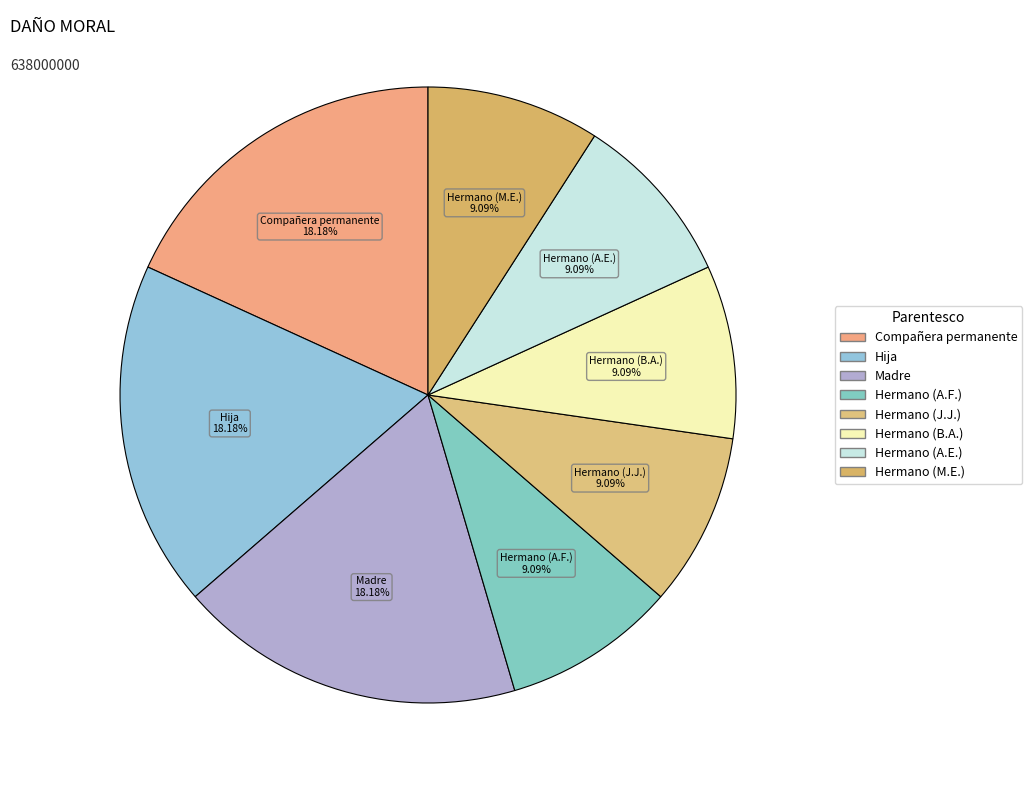

Combined, do Hermano (A.E.) and Hermano (M.E.) account for over 50%?

No